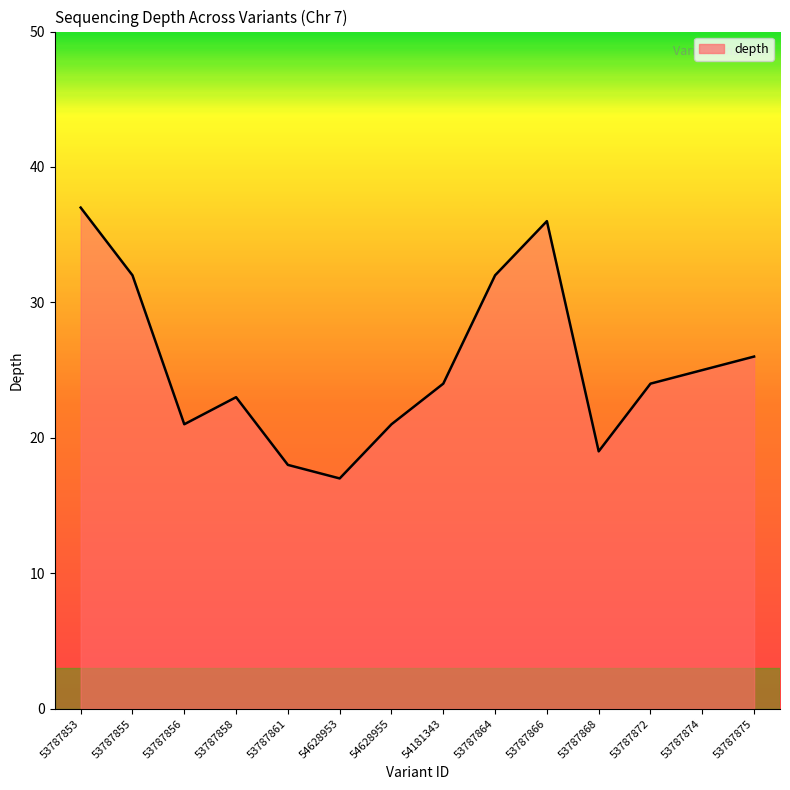

Where is the data nearest to the value 27?

53787875